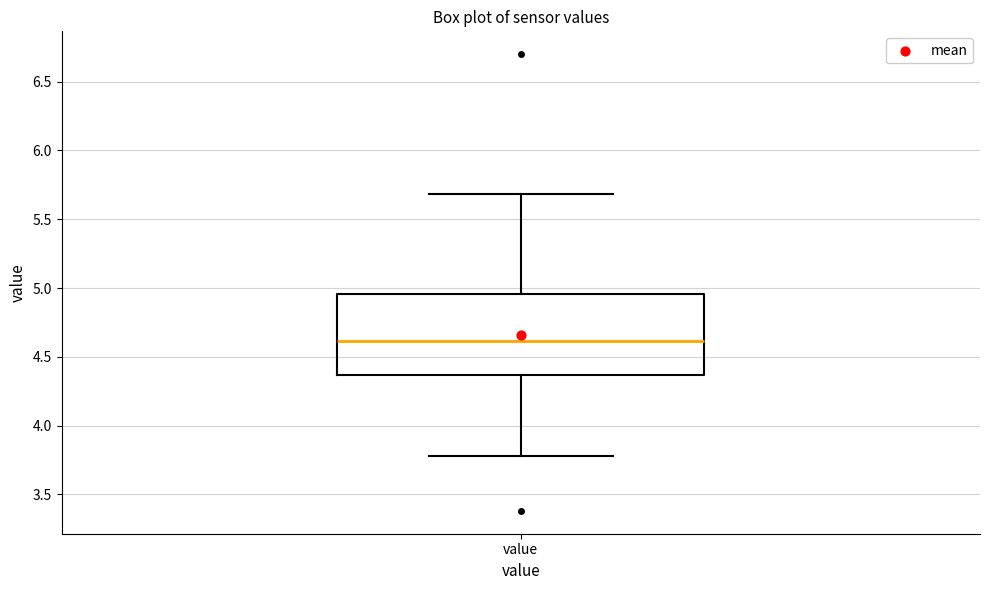

Where does the lower whisker of the box for value end on the y-axis? The values are not printed on the chart, so give them approximately, as read against the axis.

3.80